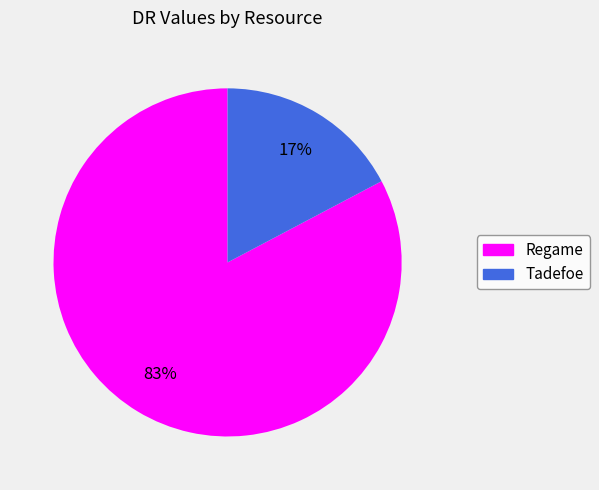

Count the number of slices in the pie.

2